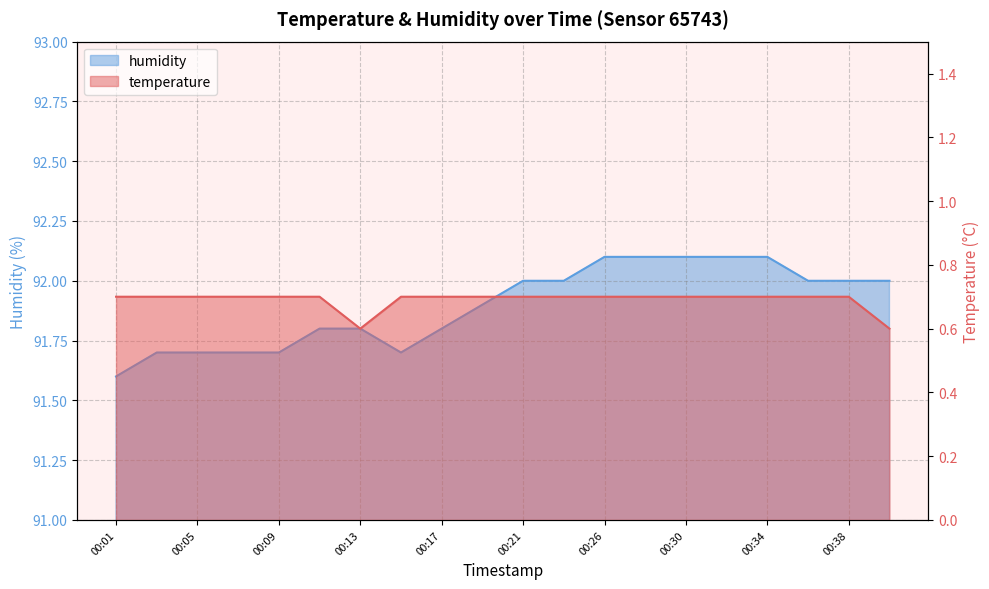

Count the number of data series in this chart.

2